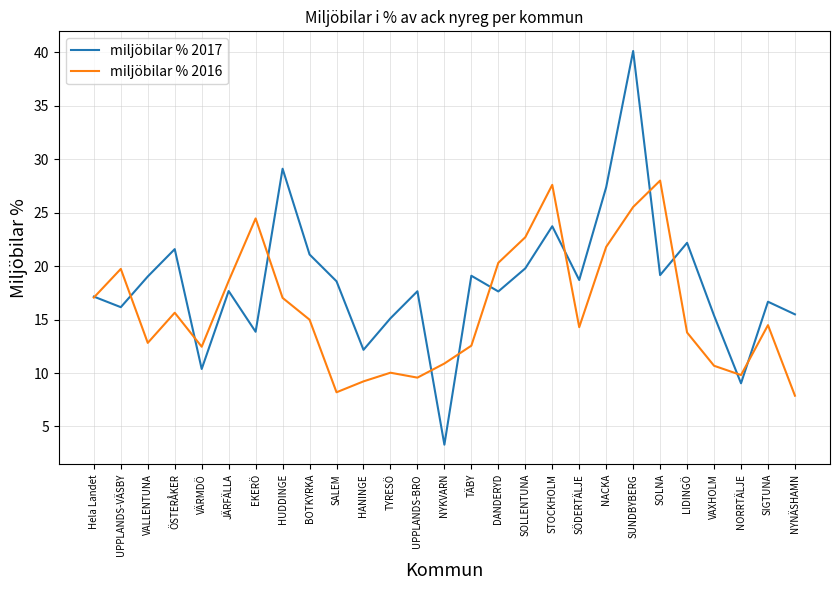

What position from the left is SIGTUNA?

26